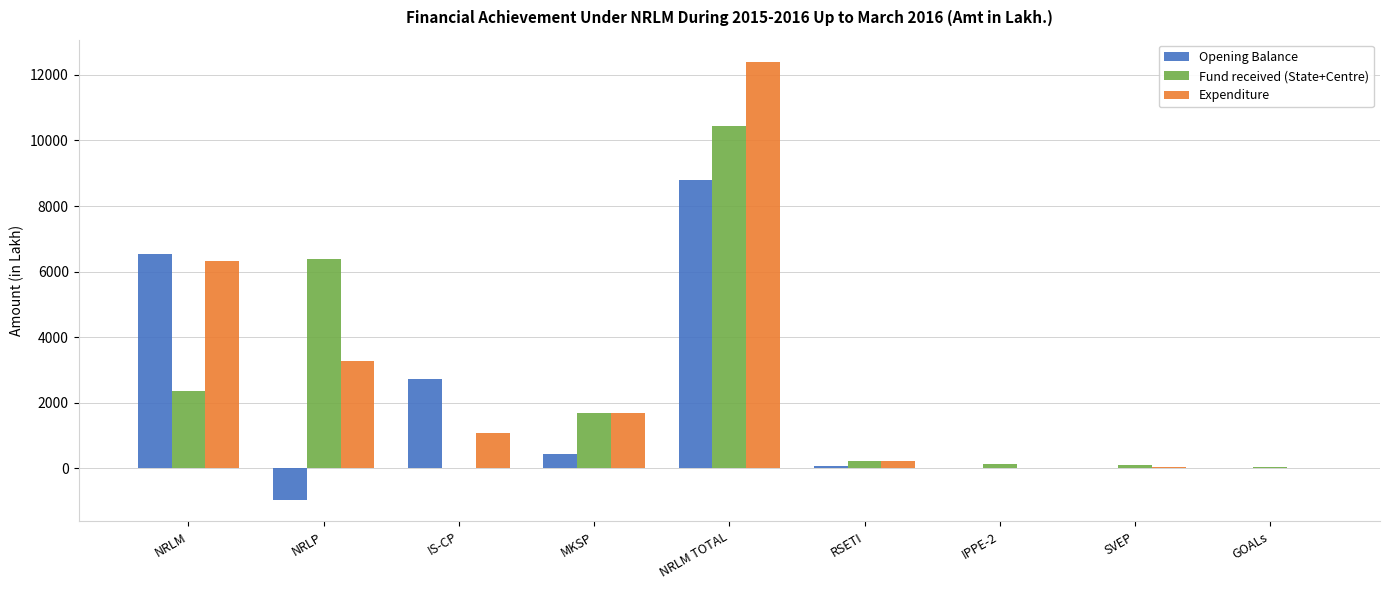

Which series changed the most between NRLM and GOALs?

Opening Balance